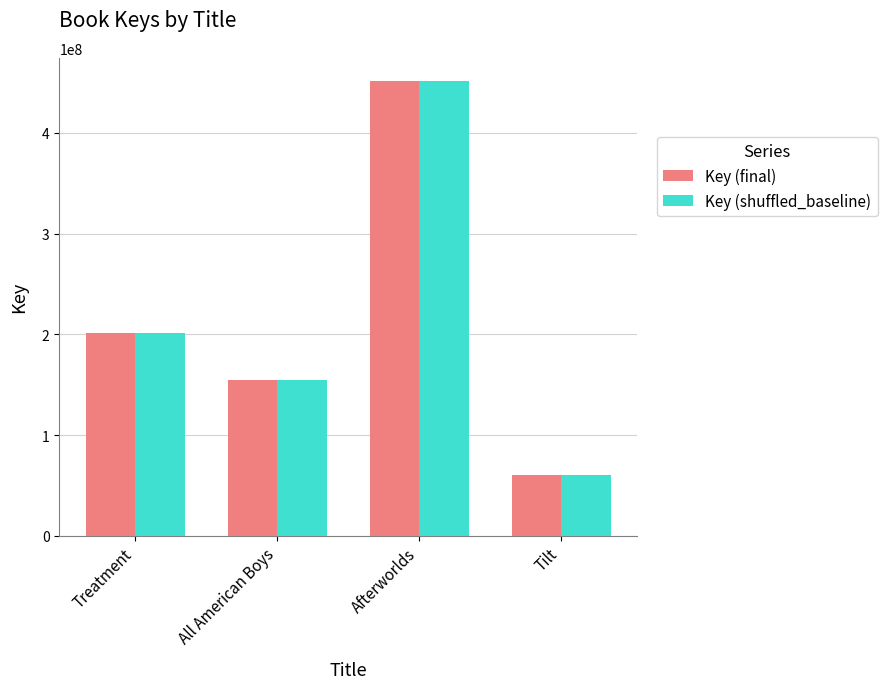

At which label does Key (final) reach its minimum?

Tilt